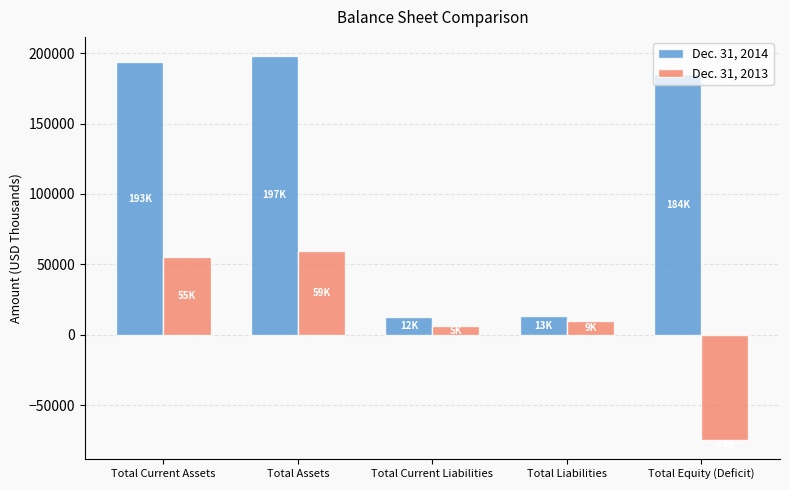

What is the label of the 4th bar from the right?

Total Assets